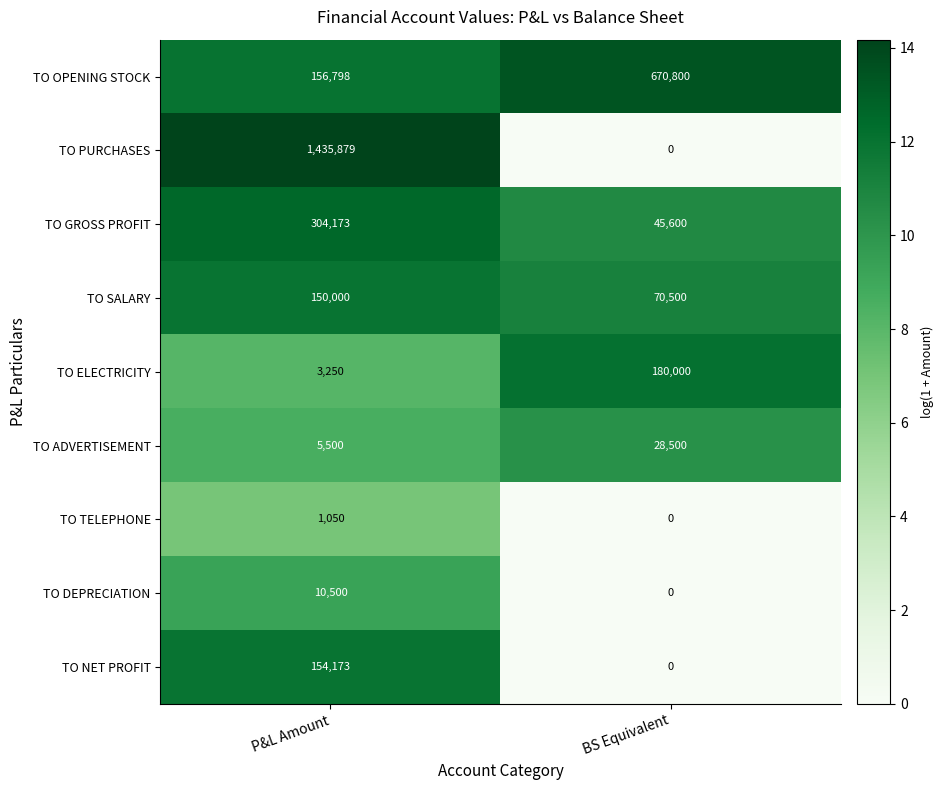

Which category has the lowest value across all series?

BS Equivalent